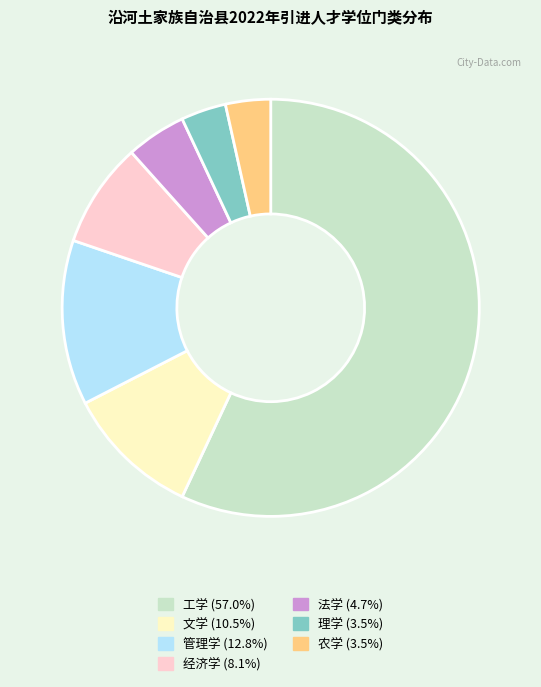

Do 农学 (3.5%) and 理学 (3.5%) together represent more than half of the pie?

No